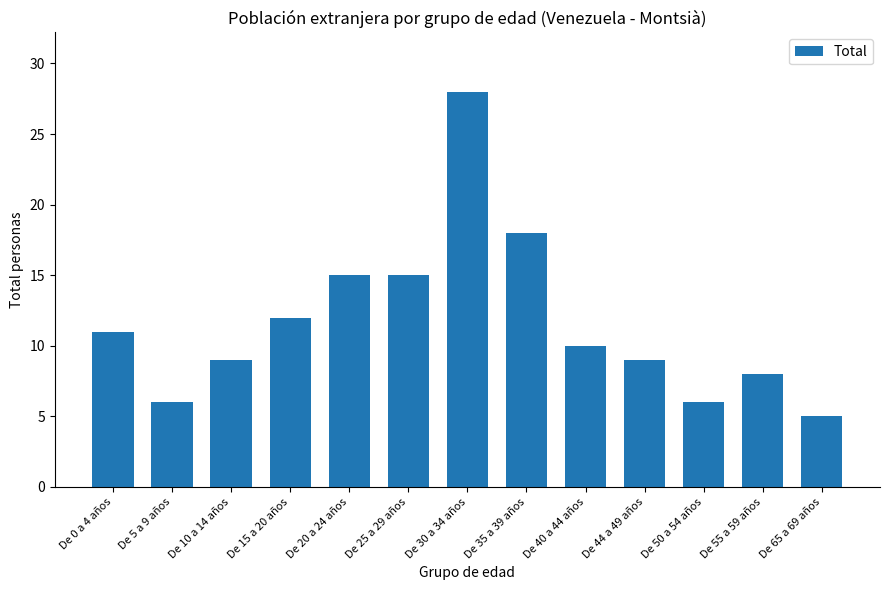

What is the value of the 7th bar from the left?

28